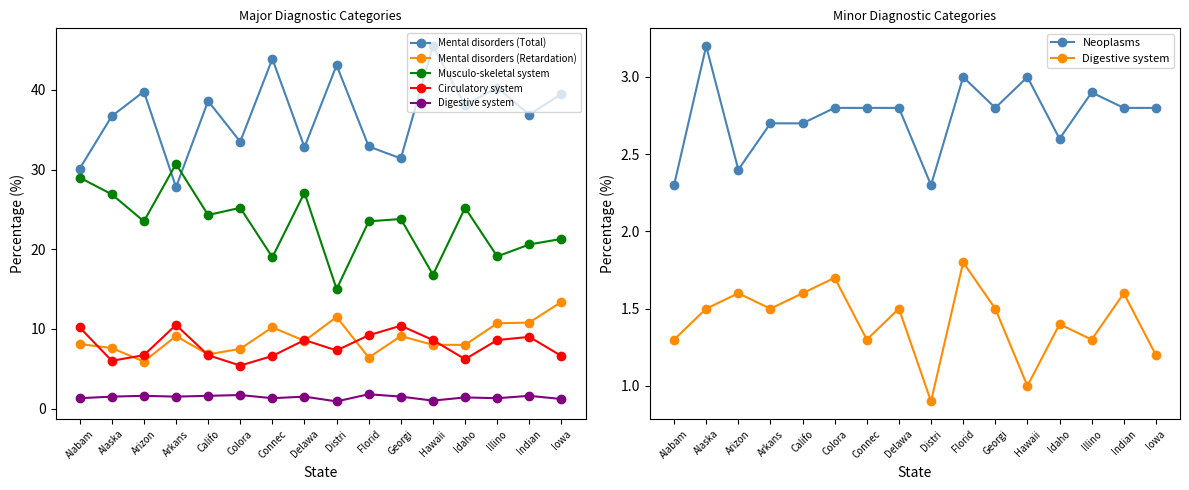

How many values in the Musculo-skeletal system series exceed 23?

10